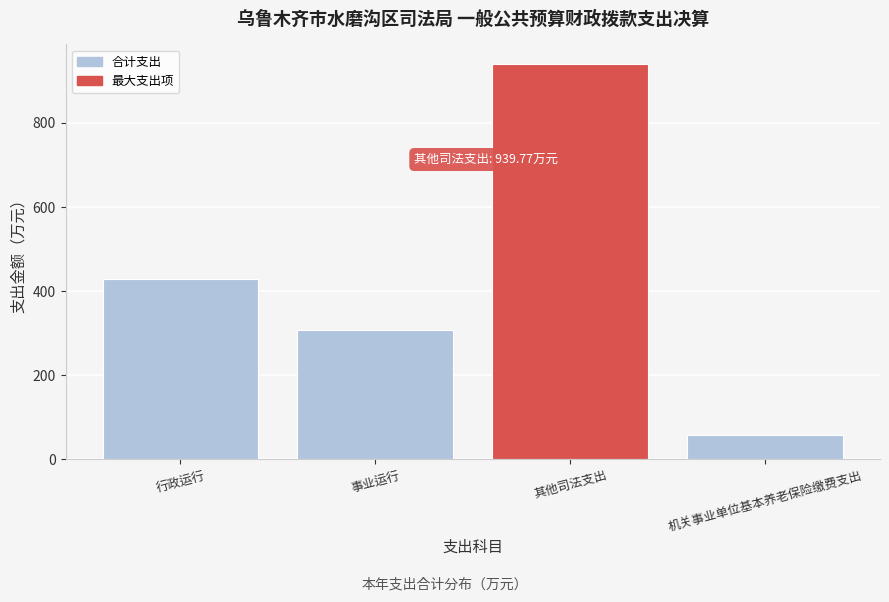

Reading left to right, what are all the values shown in this chart?

行政运行=427.9	事业运行=307.6	其他司法支出=939.8	机关事业单位基本养老保险缴费支出=58.1